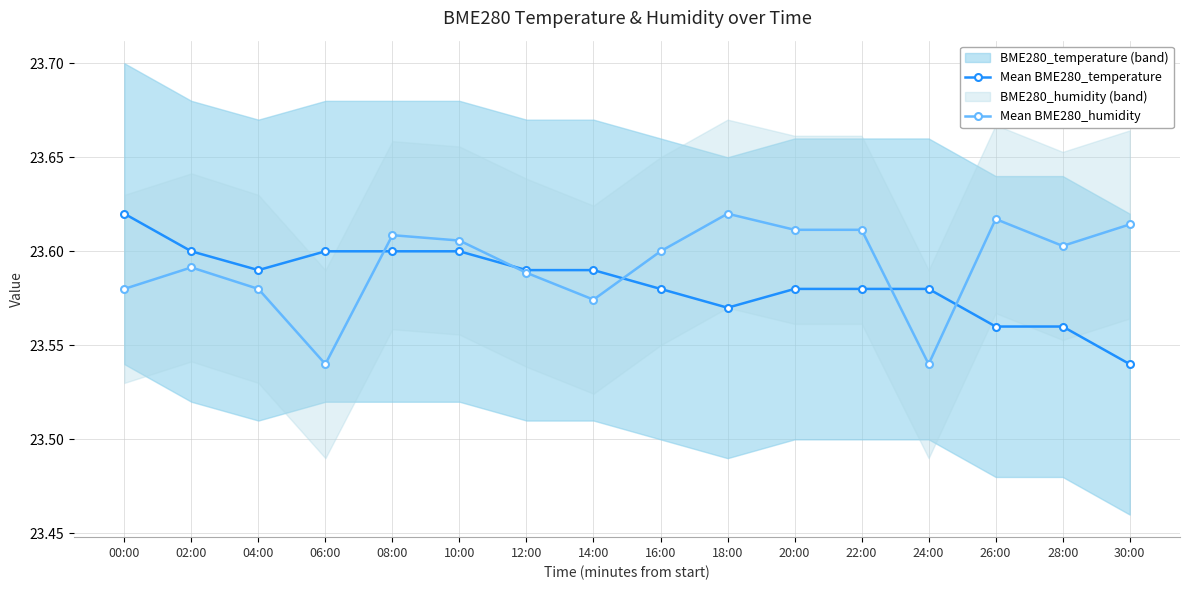

Which series has the largest total across all categories?

Mean BME280_humidity